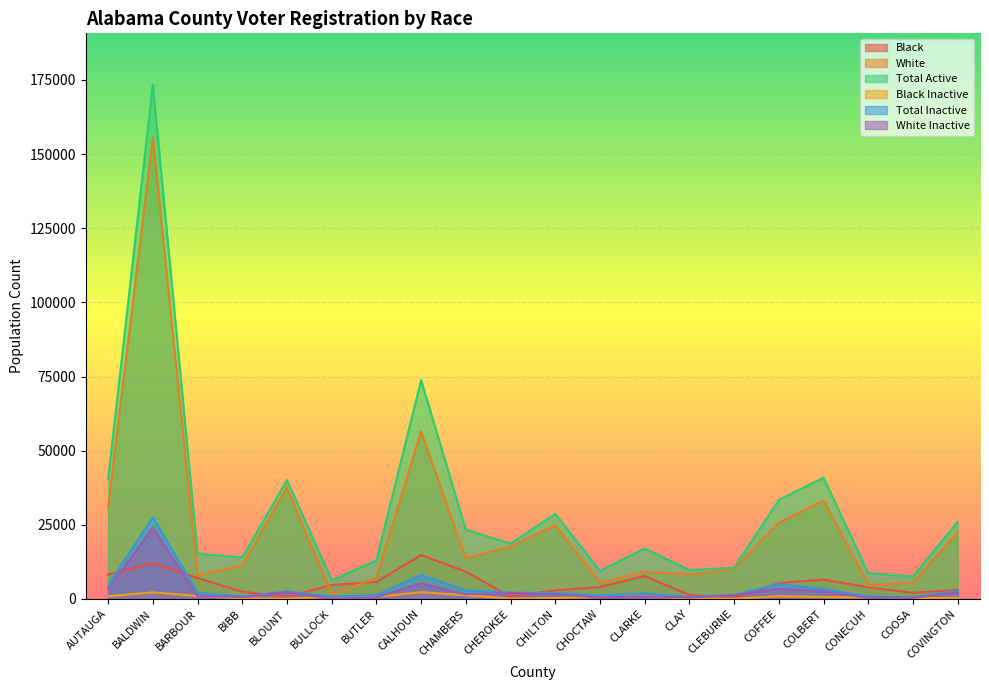

Rank the series at BUTLER from highest to lowest value.

Total Active, White, Black, Total Inactive, Black Inactive, White Inactive